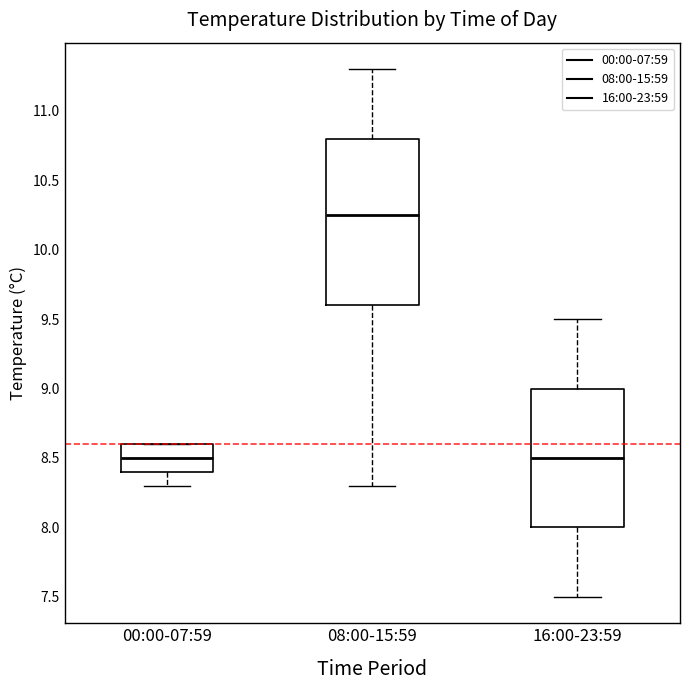

Where does the lower whisker of the box for 00:00-07:59 end on the y-axis? The values are not printed on the chart, so give them approximately, as read against the axis.

8.30